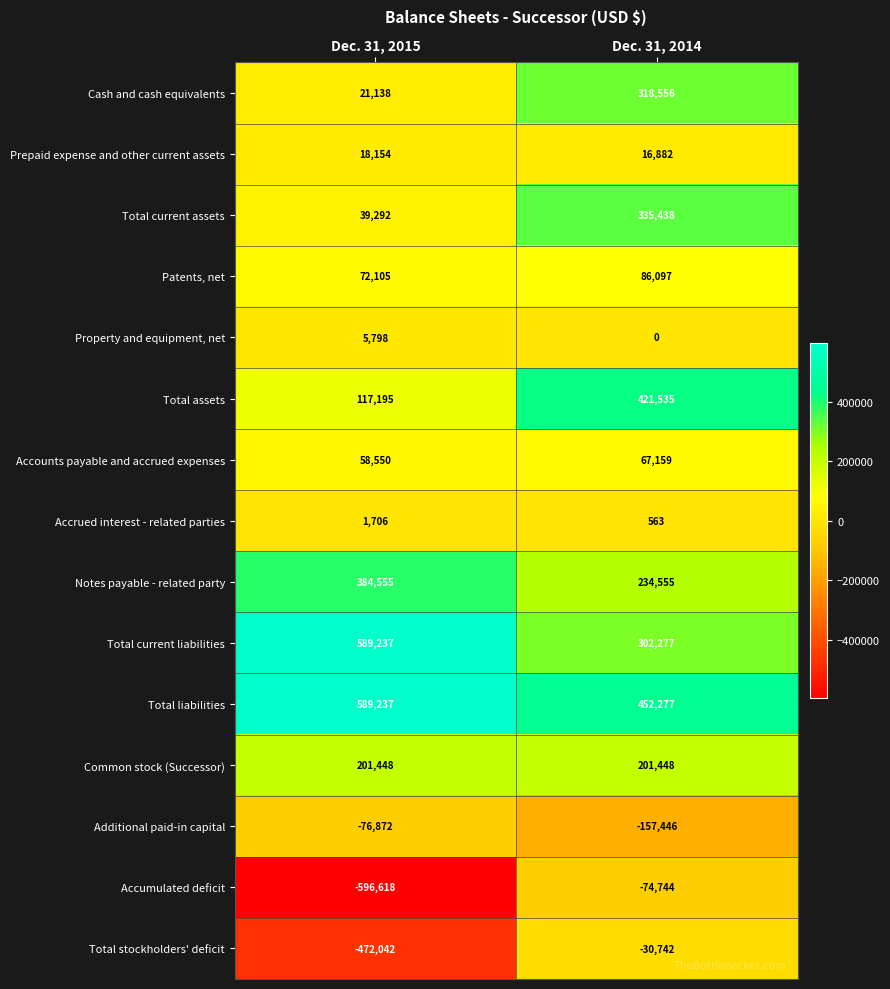

Read the Additional paid-in capital value at Dec. 31, 2014, to the nearest 50.

-157450